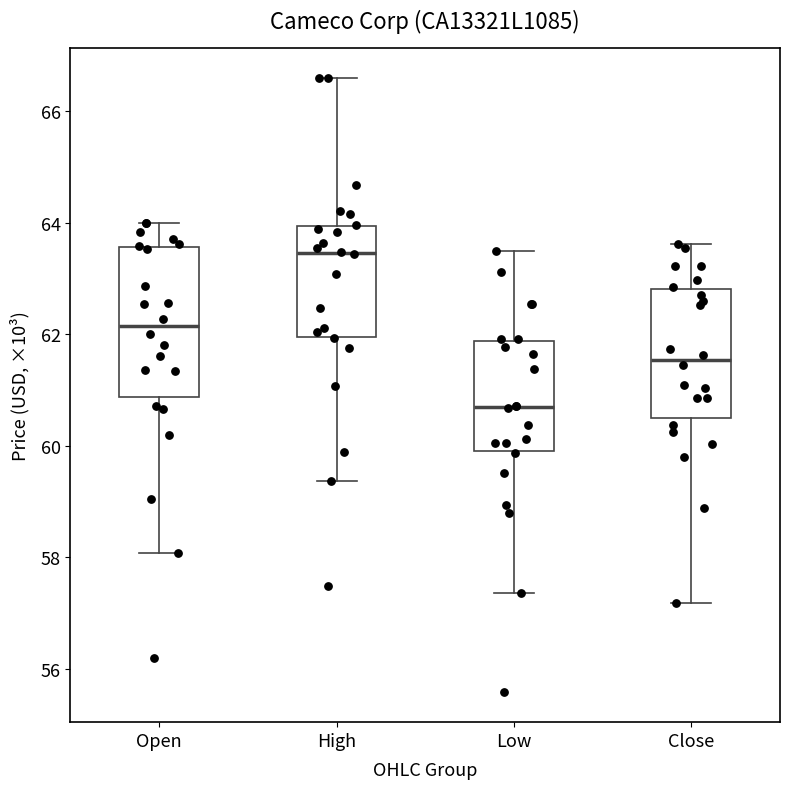

Which box has the highest median line?

High